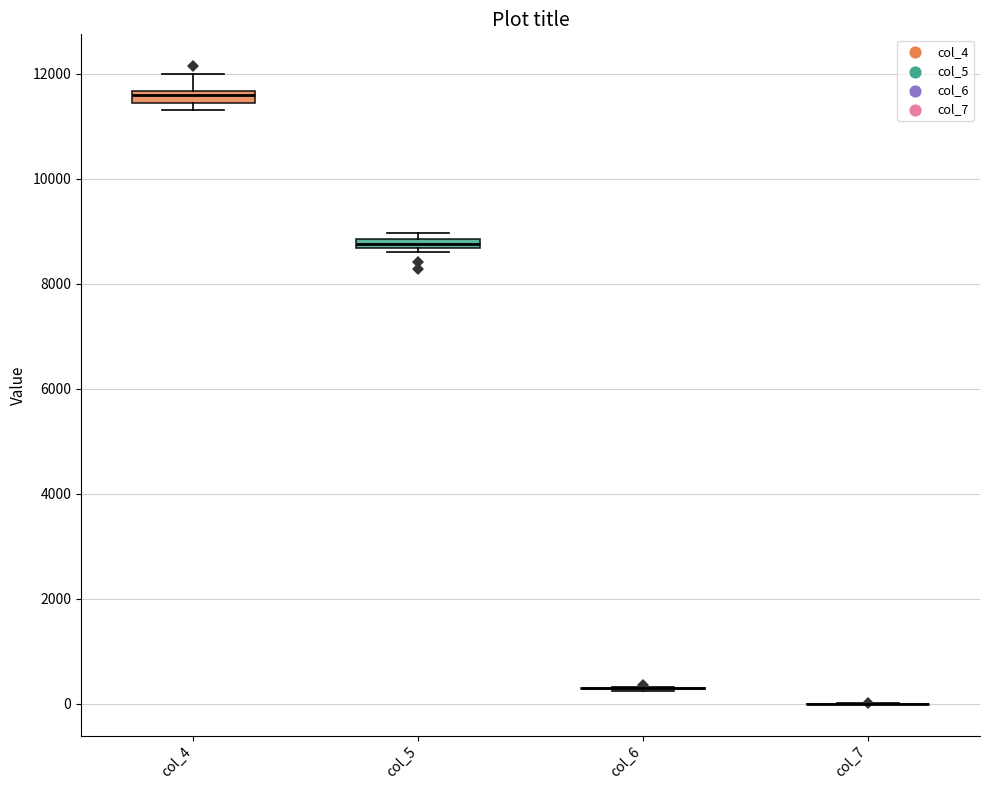

Where is the lower edge of the box for col_5 on the y-axis? The values are not printed on the chart, so give them approximately, as read against the axis.

8600